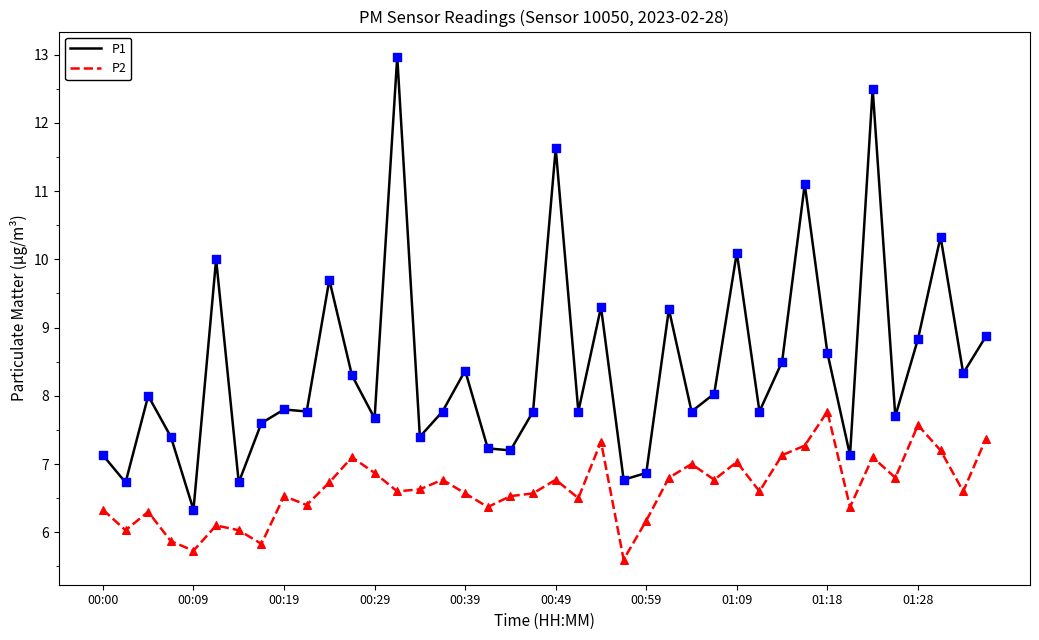

Which series has the widest spread of values?

P1